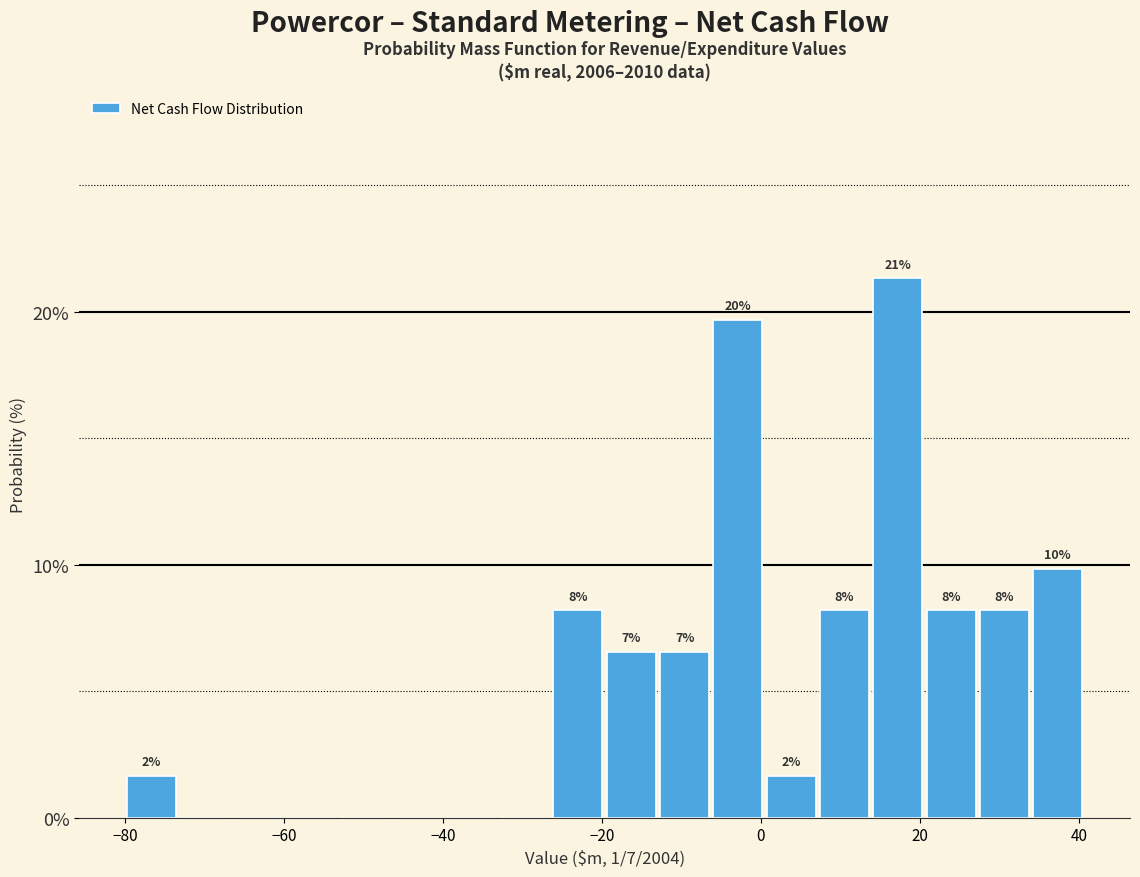

Read against the x-axis, roughly where is the centre of the tallest bar?

18